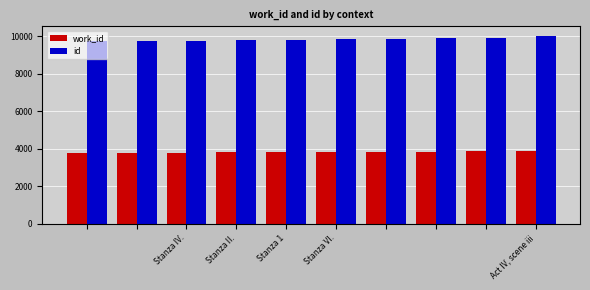

What is the smallest value displayed?

3772